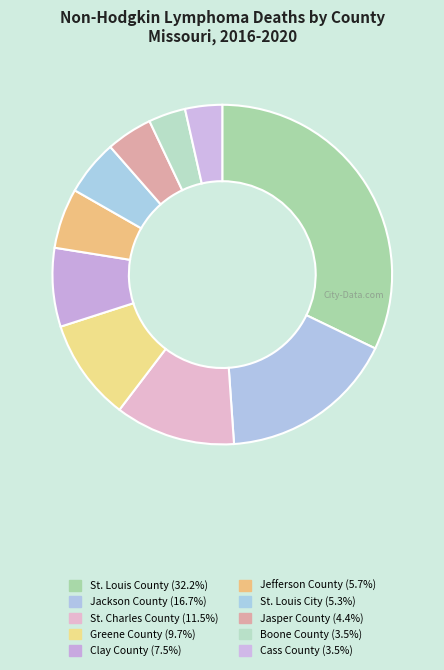

Does Greene County account for over 50% of the chart?

No